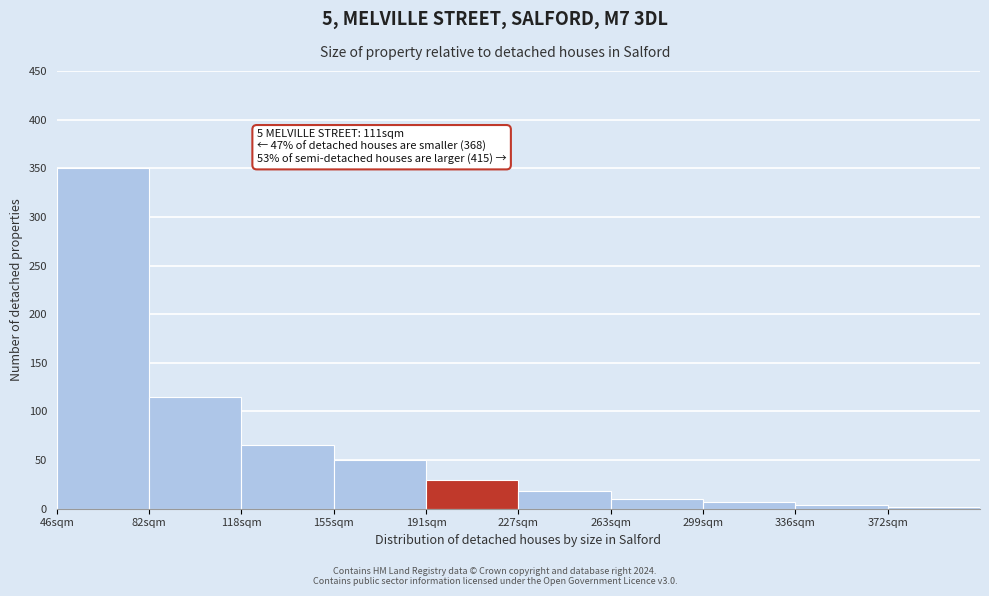

Reading left to right, transcribe all the data shown in this chart.

46sqm=350	82sqm=115	118sqm=65	155sqm=50	191sqm=30	227sqm=18	263sqm=10	299sqm=7	336sqm=4	372sqm=2